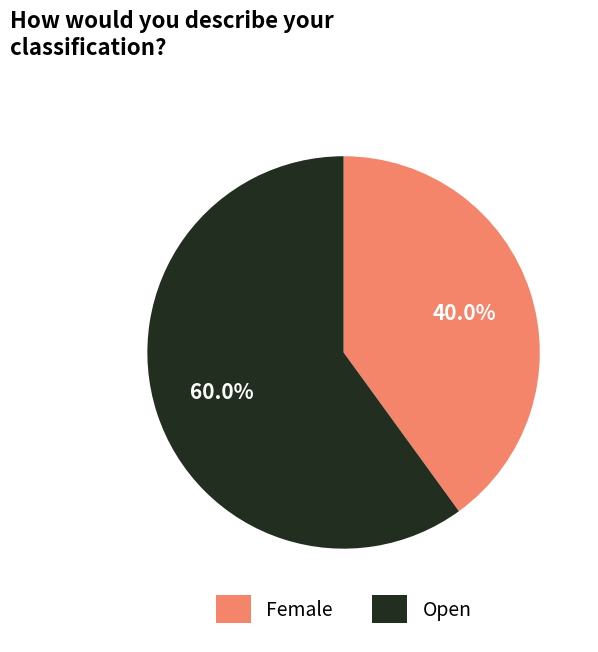

Which category has the smallest portion of the pie?

Female